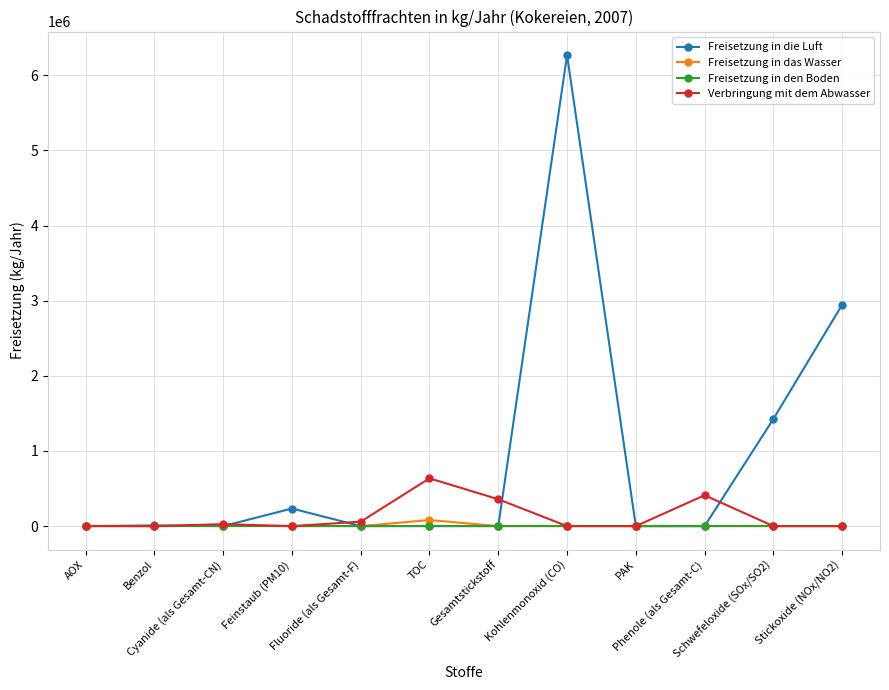

What is the difference between the maximum and minimum values in the Verbringung mit dem Abwasser series?

636000